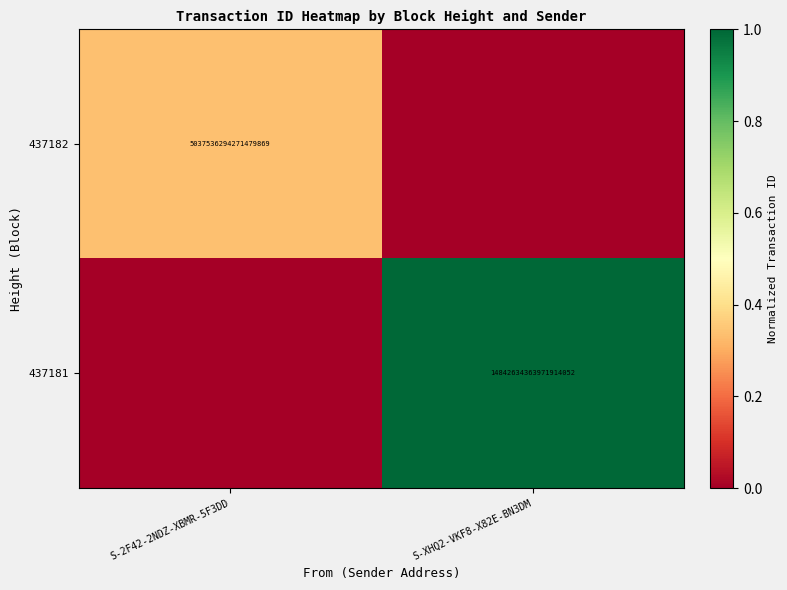

Between S-2F42-2NDZ-XBMR-5F3DD and S-XHQ2-VKF8-X82E-BN3DM, which is larger?

S-2F42-2NDZ-XBMR-5F3DD